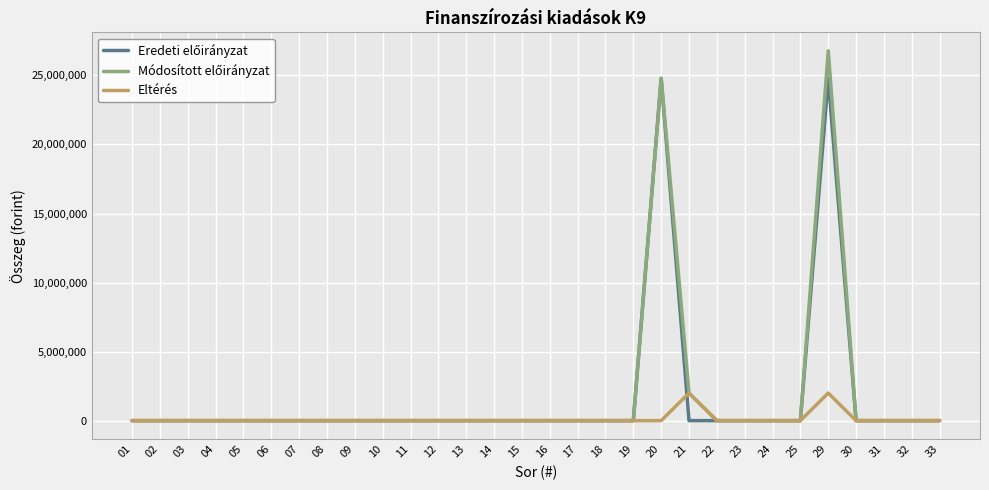

At which category is the sum across all series the highest?

29